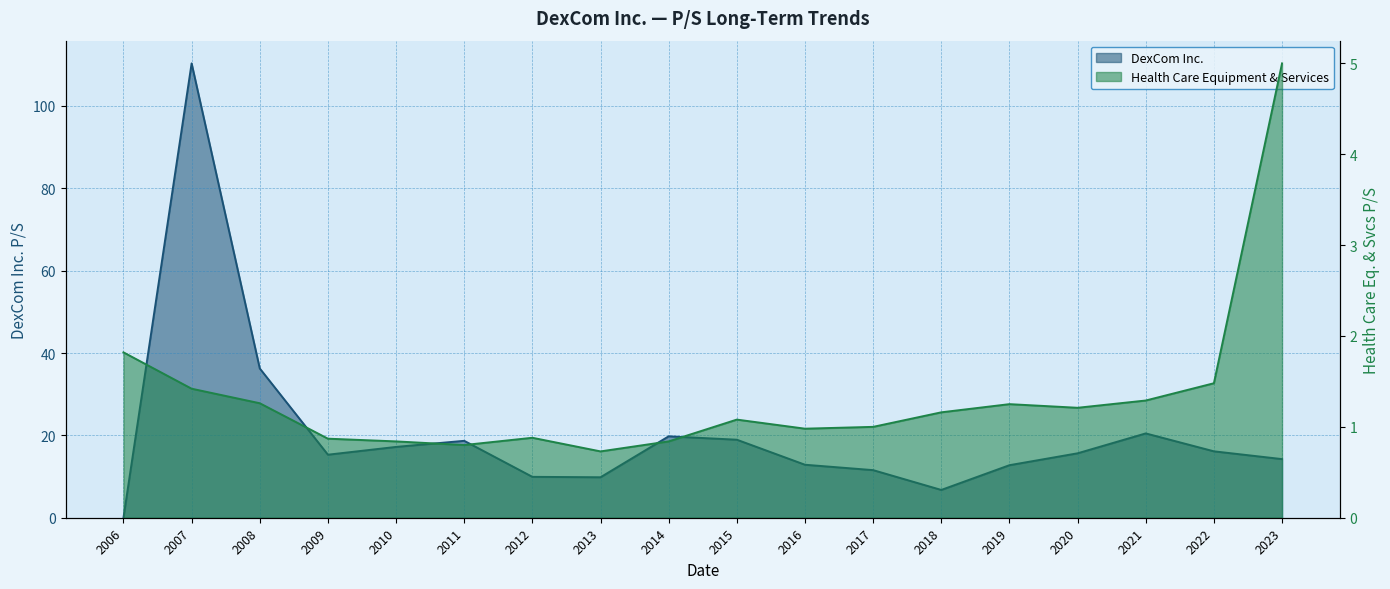

How many values are below 15?

8